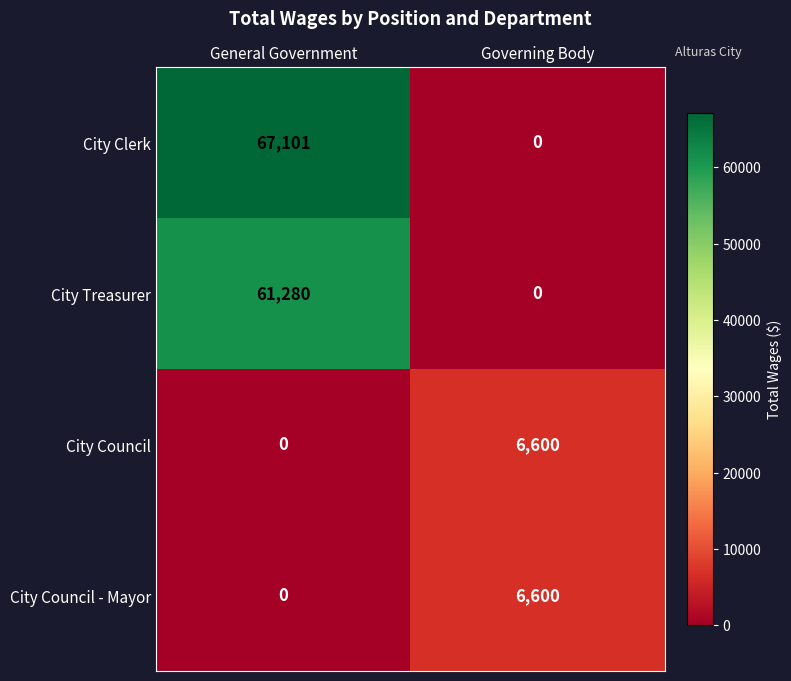

What is the average value of the City Council - Mayor series?

3300